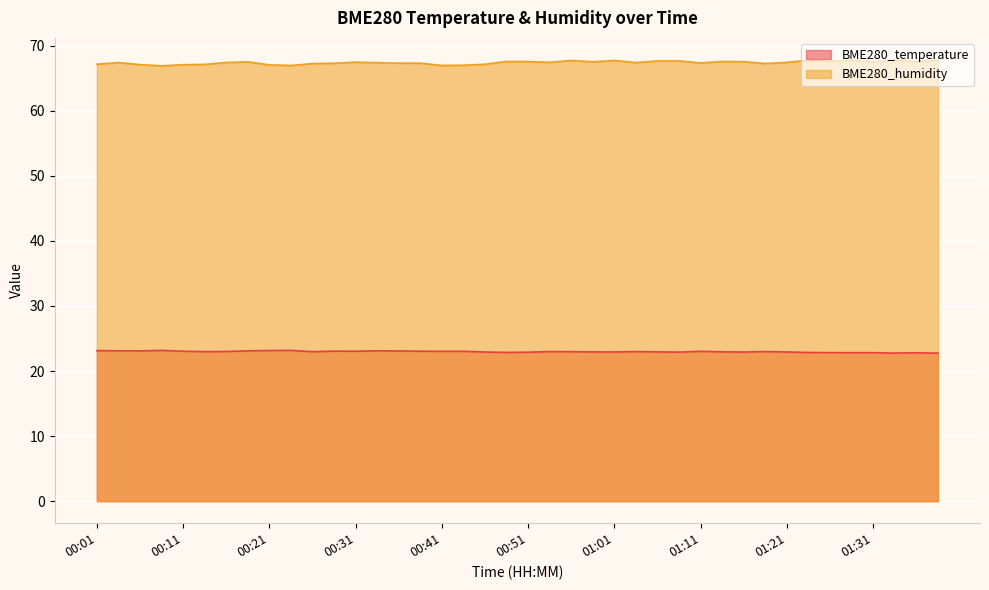

How many data points does each series have?

40